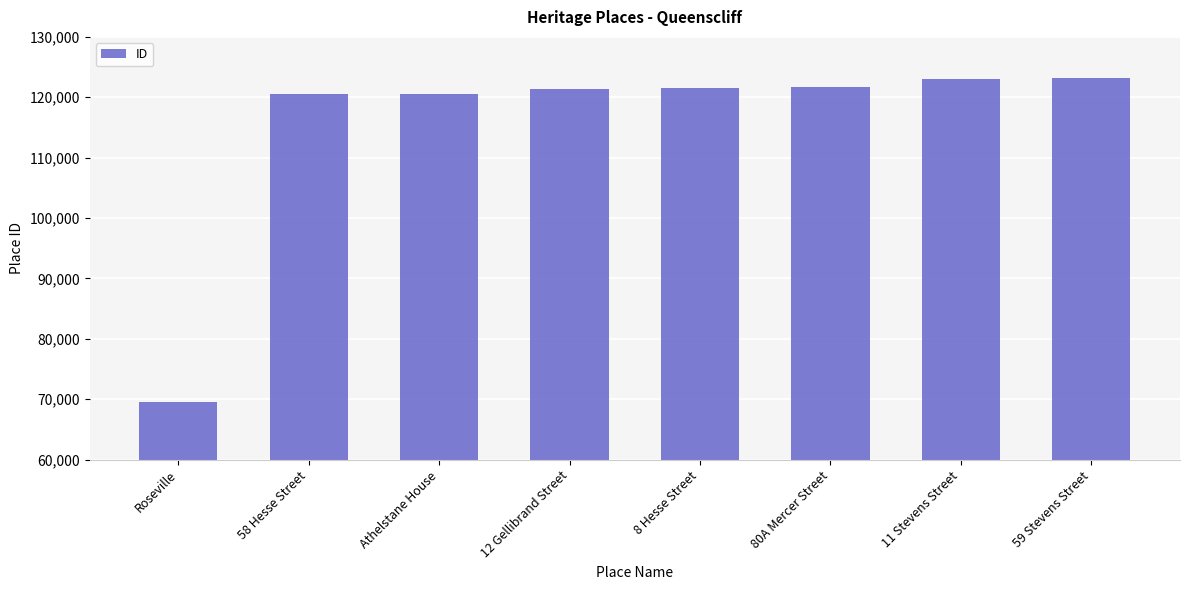

True or false: the data shows 69232 at 8 Hesse Street.

False